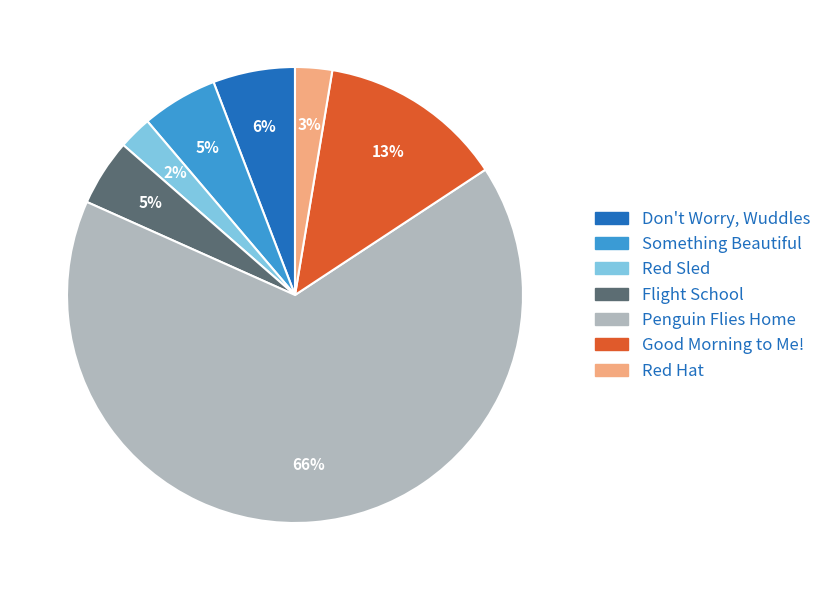

Does Penguin Flies Home represent more than half of the total?

Yes